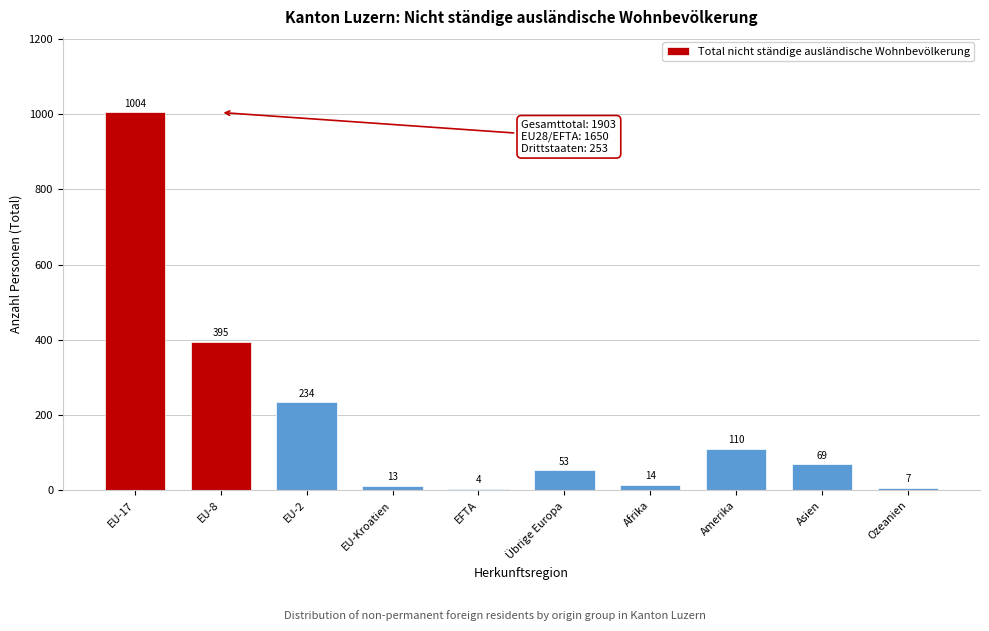

Reading left to right, list all the values displayed in this chart.

EU-17=1004	EU-8=395	EU-2=234	EU-Kroatien=13	EFTA=4	Übrige Europa=53	Afrika=14	Amerika=110	Asien=69	Ozeanien=7